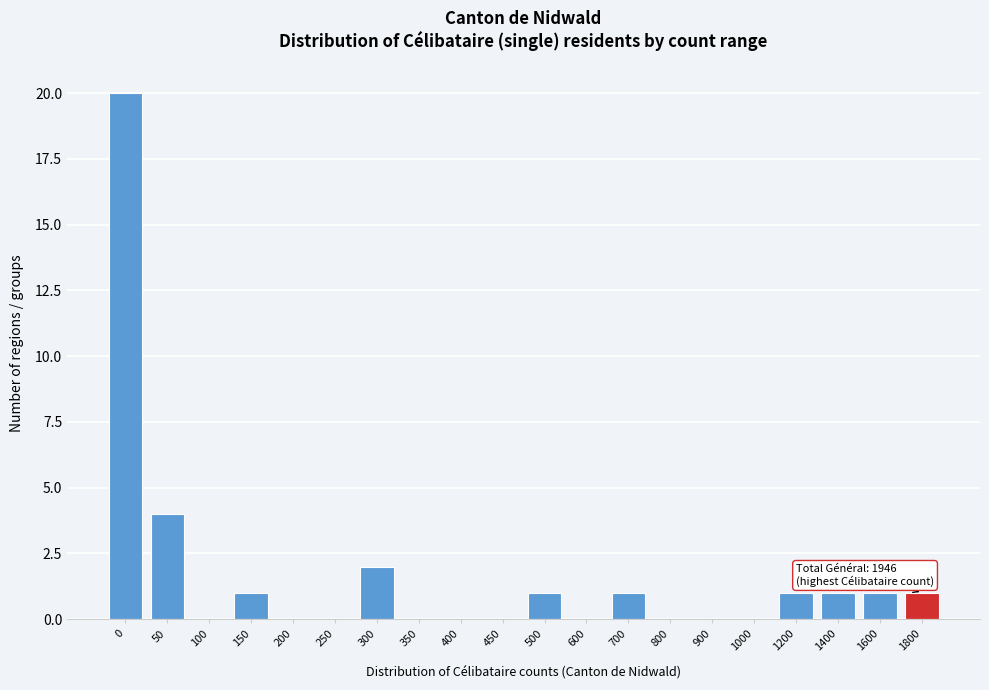

Reading left to right, what are all the values shown in this chart?

0=20	50=4	100=0	150=1	200=0	250=0	300=2	350=0	400=0	450=0	500=1	600=0	700=1	800=0	900=0	1000=0	1200=1	1400=1	1600=1	1800=1